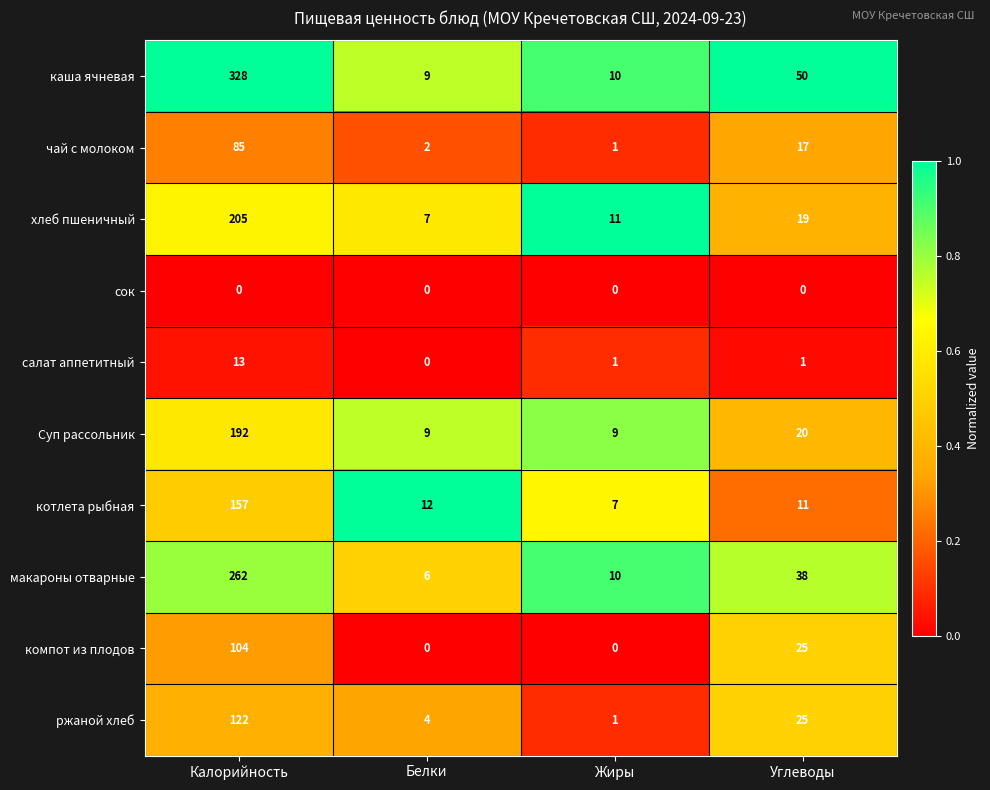

Where does the салат аппетитный series first go above 1?

Калорийность